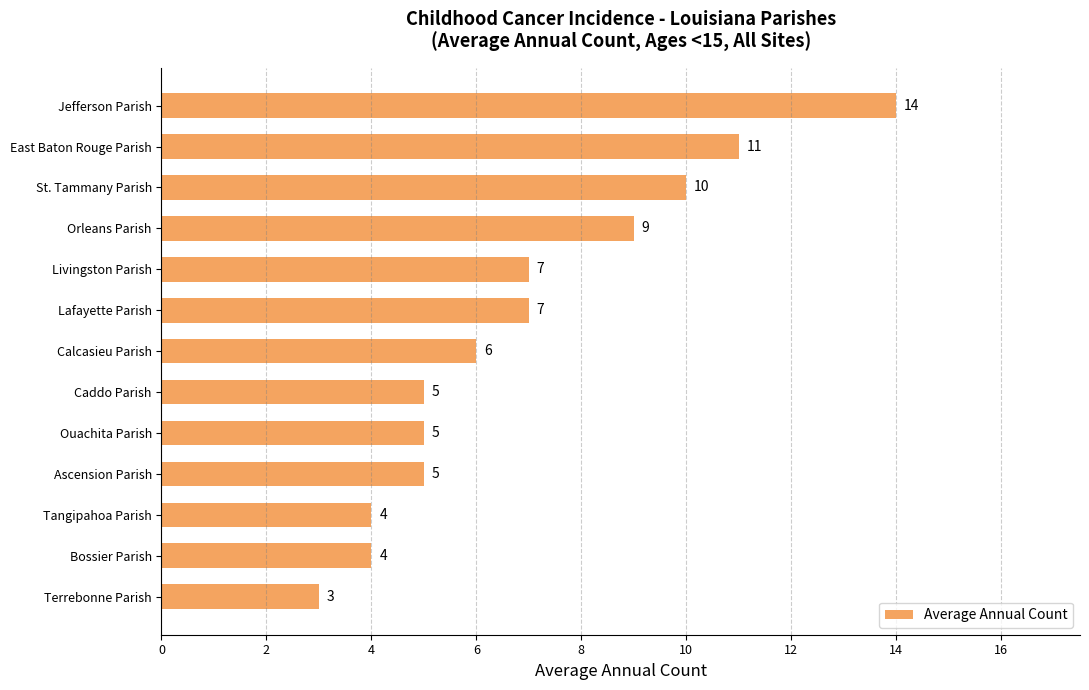

Count the number of categories in the chart.

13